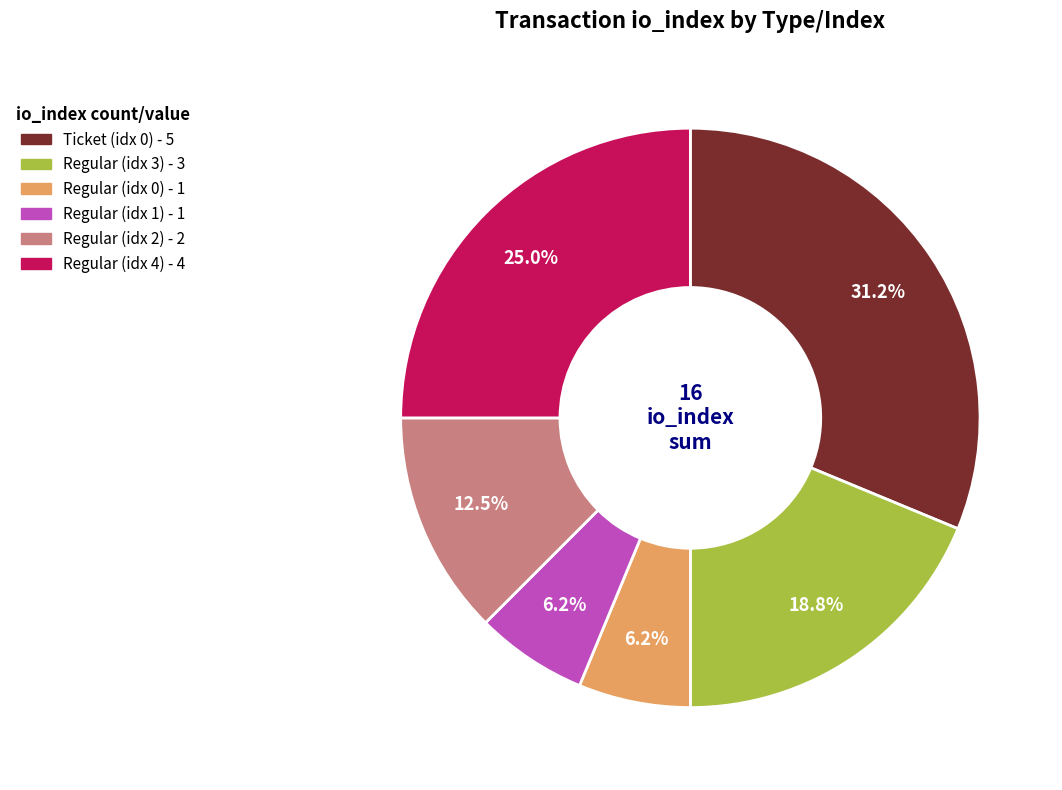

Is there a majority slice in this chart?

No